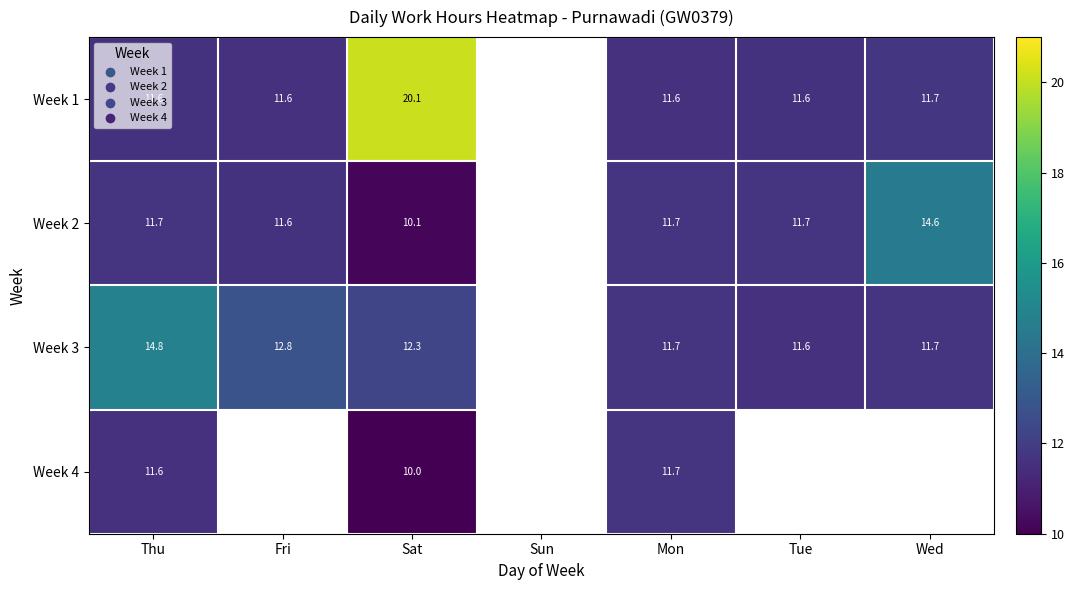

At how many categories does at least one series exceed 19?

1